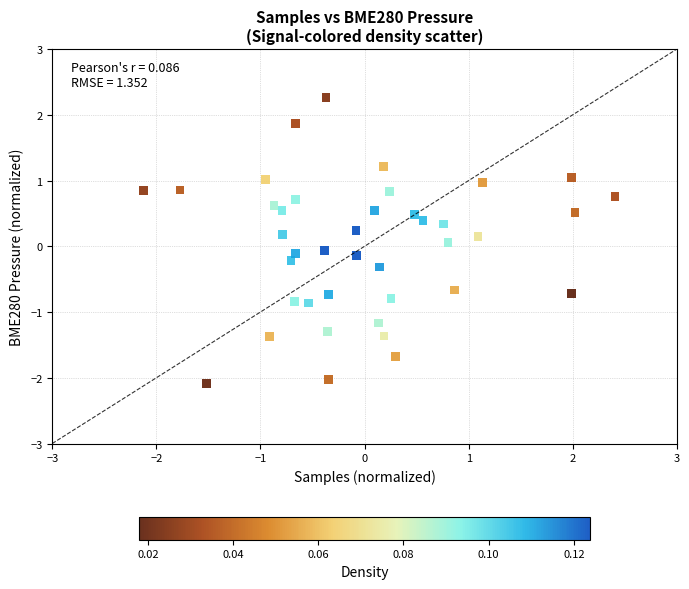

What is the range of Y values (max minus min)?

4.3